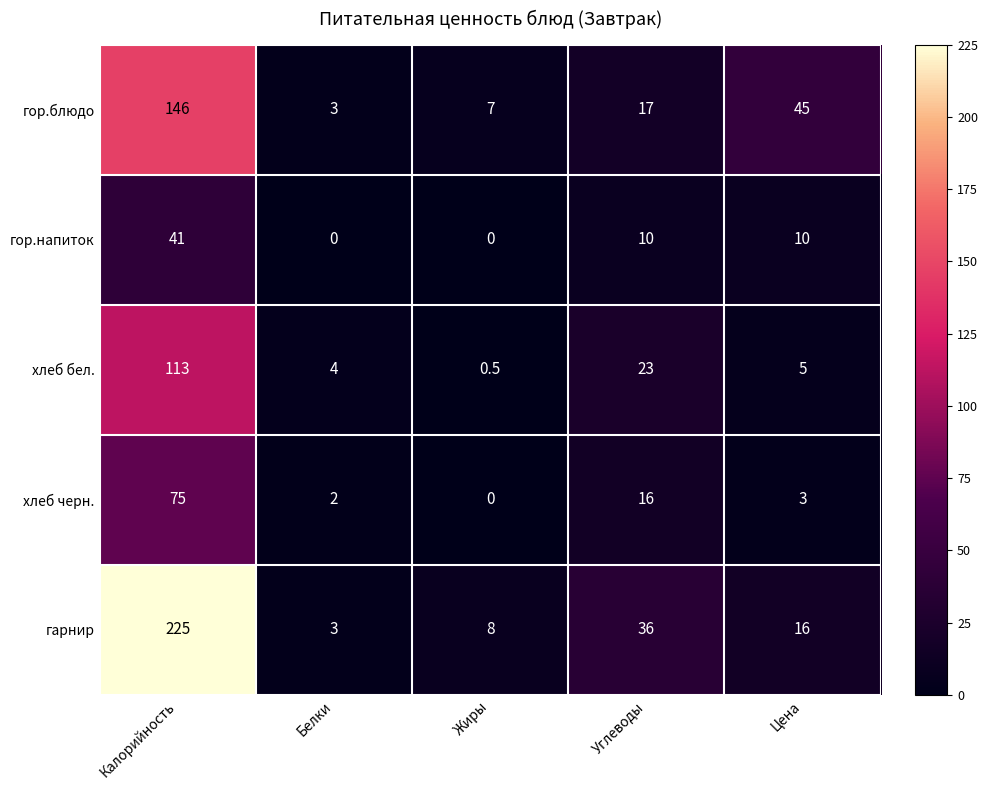

At how many categories does at least one series exceed 9?

3